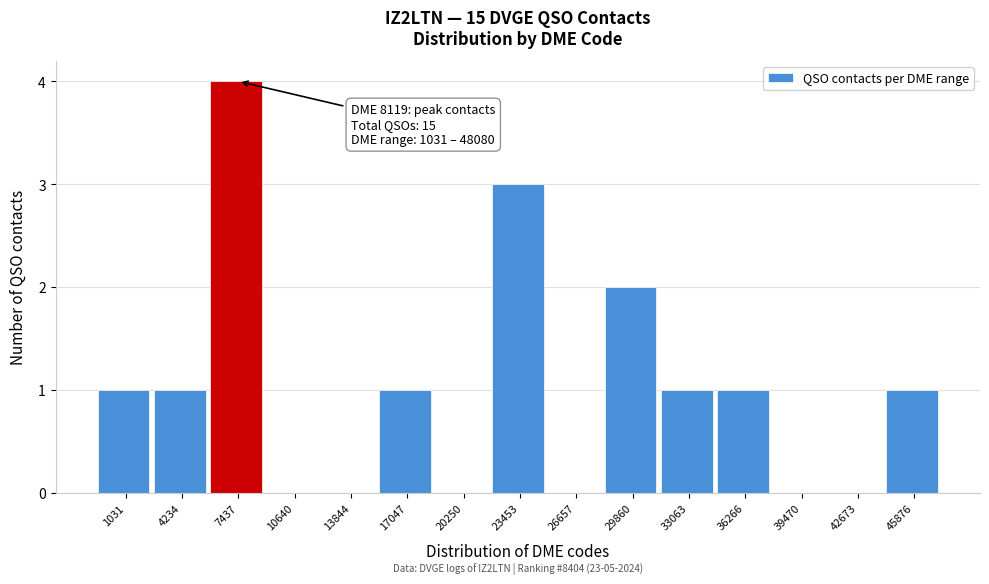

Reading left to right, list all the values displayed in this chart.

1031=1	4234=1	7437=4	10640=0	13844=0	17047=1	20250=0	23453=3	26657=0	29860=2	33063=1	36266=1	39470=0	42673=0	45876=1